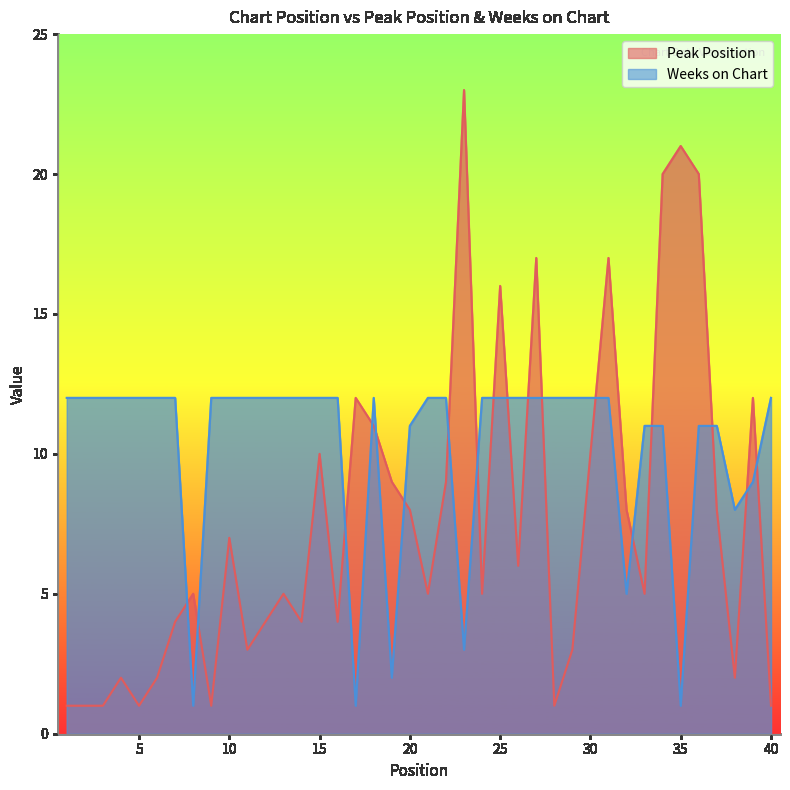

Where is Peak Position nearest to the value 12?

17